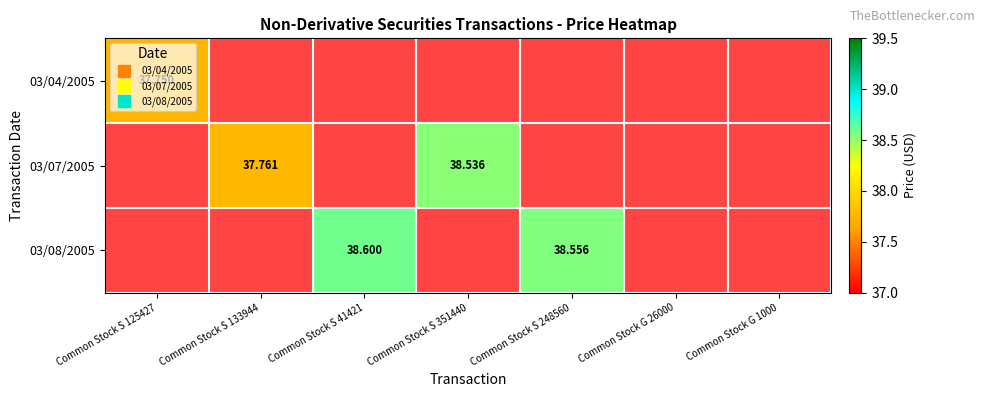

The 03/08/2005 series shows 12.7 at Common Stock S 248560. True or false?

False